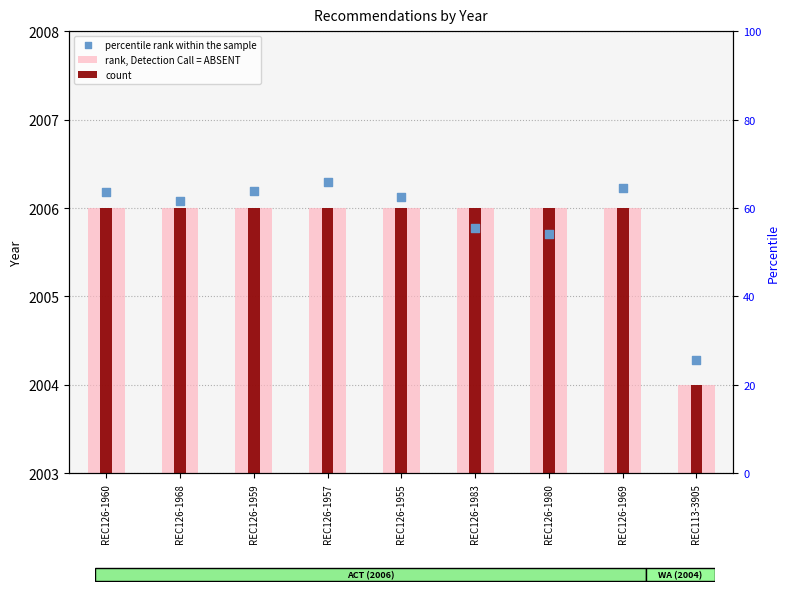

Which series contains the highest Y value?

percentile rank within the sample